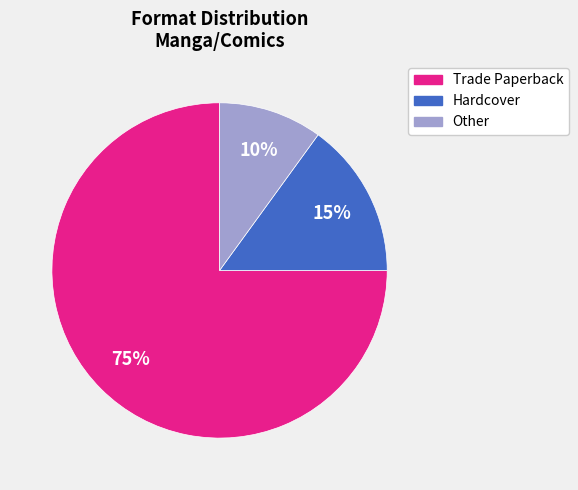

True or false: Other accounts for 10% of the total.

True